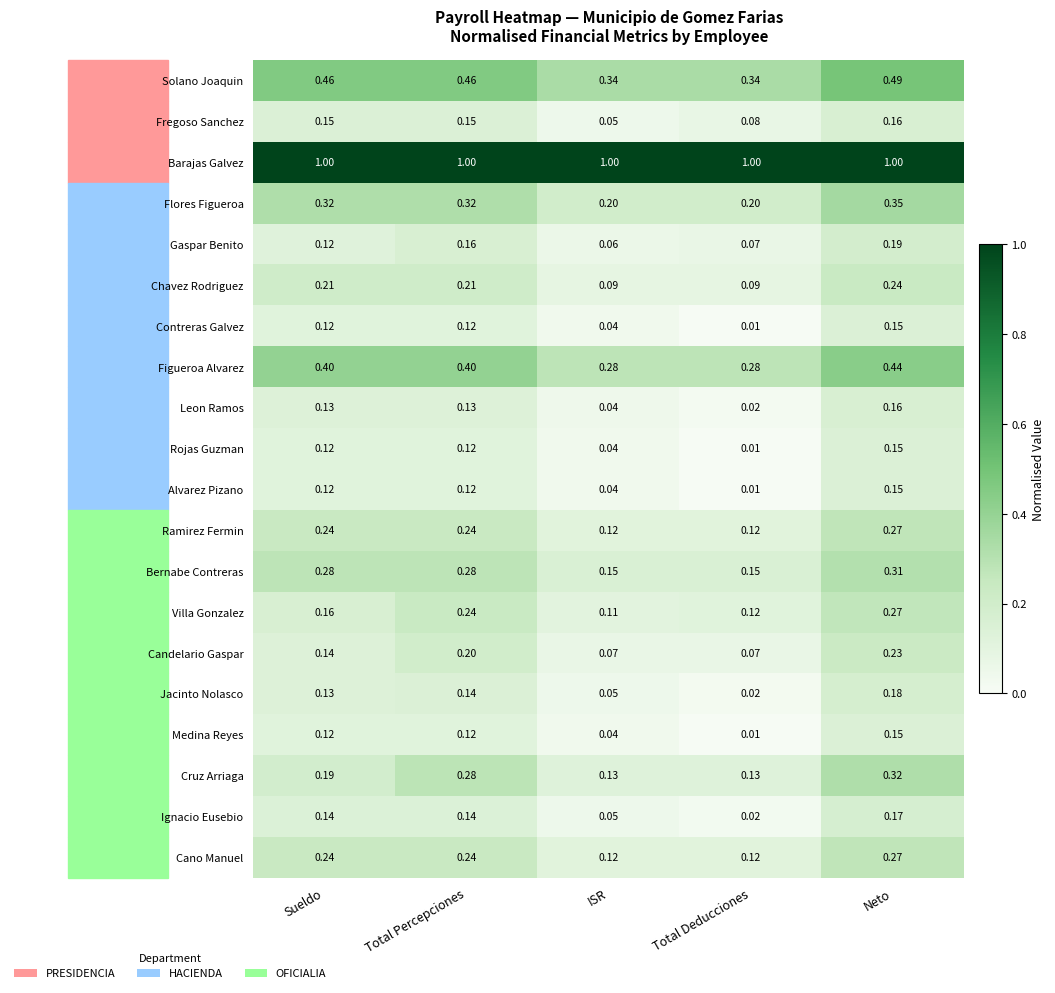

Rank the categories by Gaspar Benito value from lowest to highest.

ISR, Total Deducciones, Sueldo, Total Percepciones, Neto